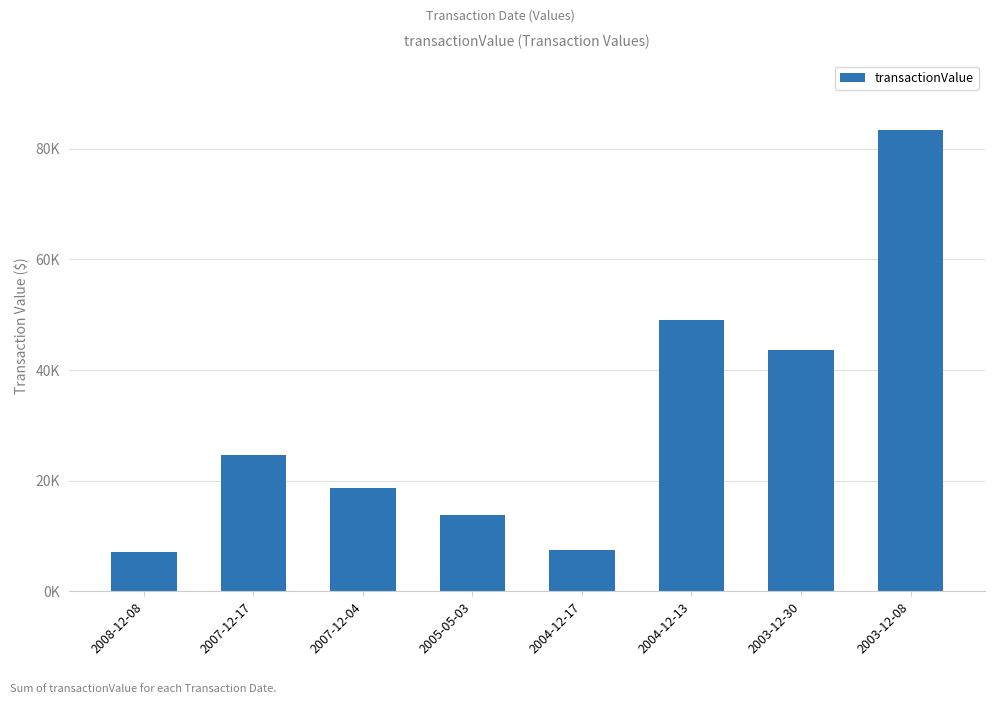

Are the bars horizontal?

No